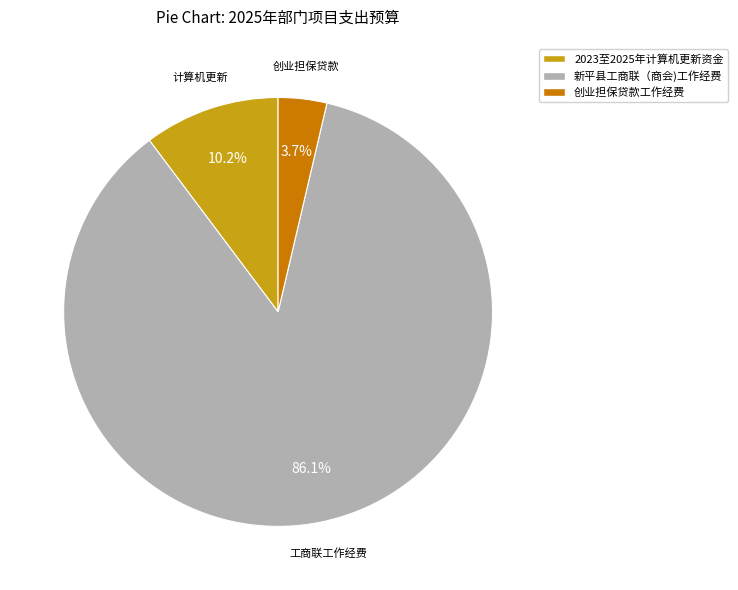

What is the ratio of the value at 创业担保贷款工作经费 to the value at 2023至2025年计算机更新资金?

0.4